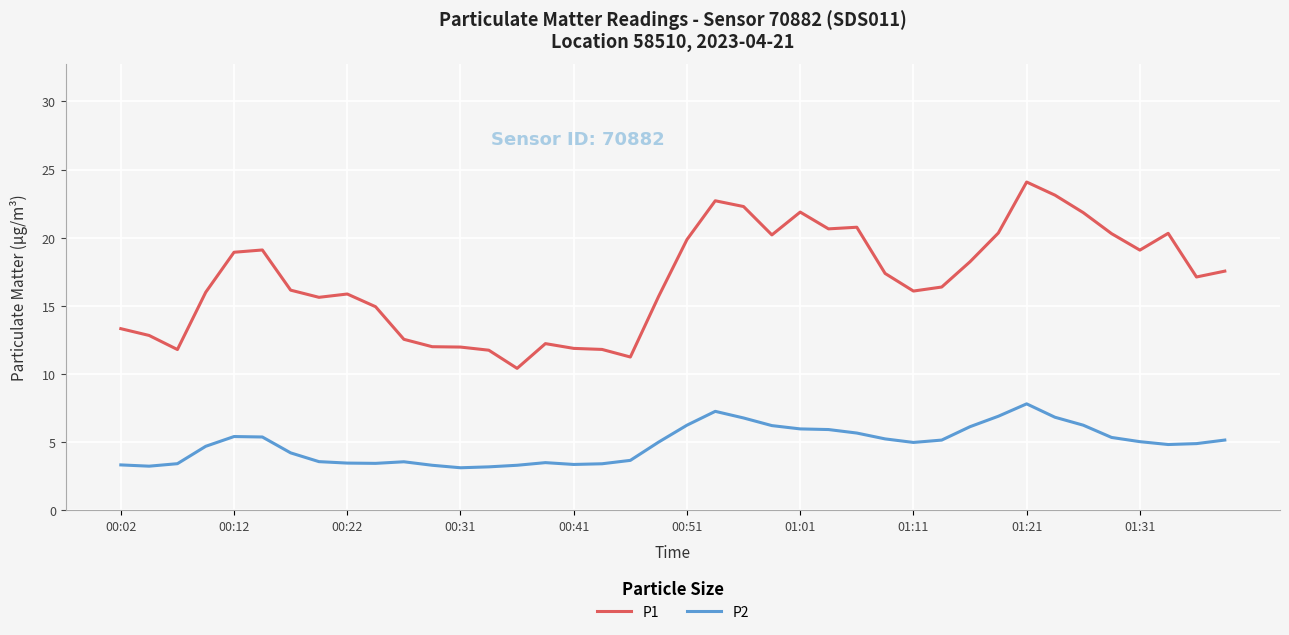

How many lines are shown in the chart?

2